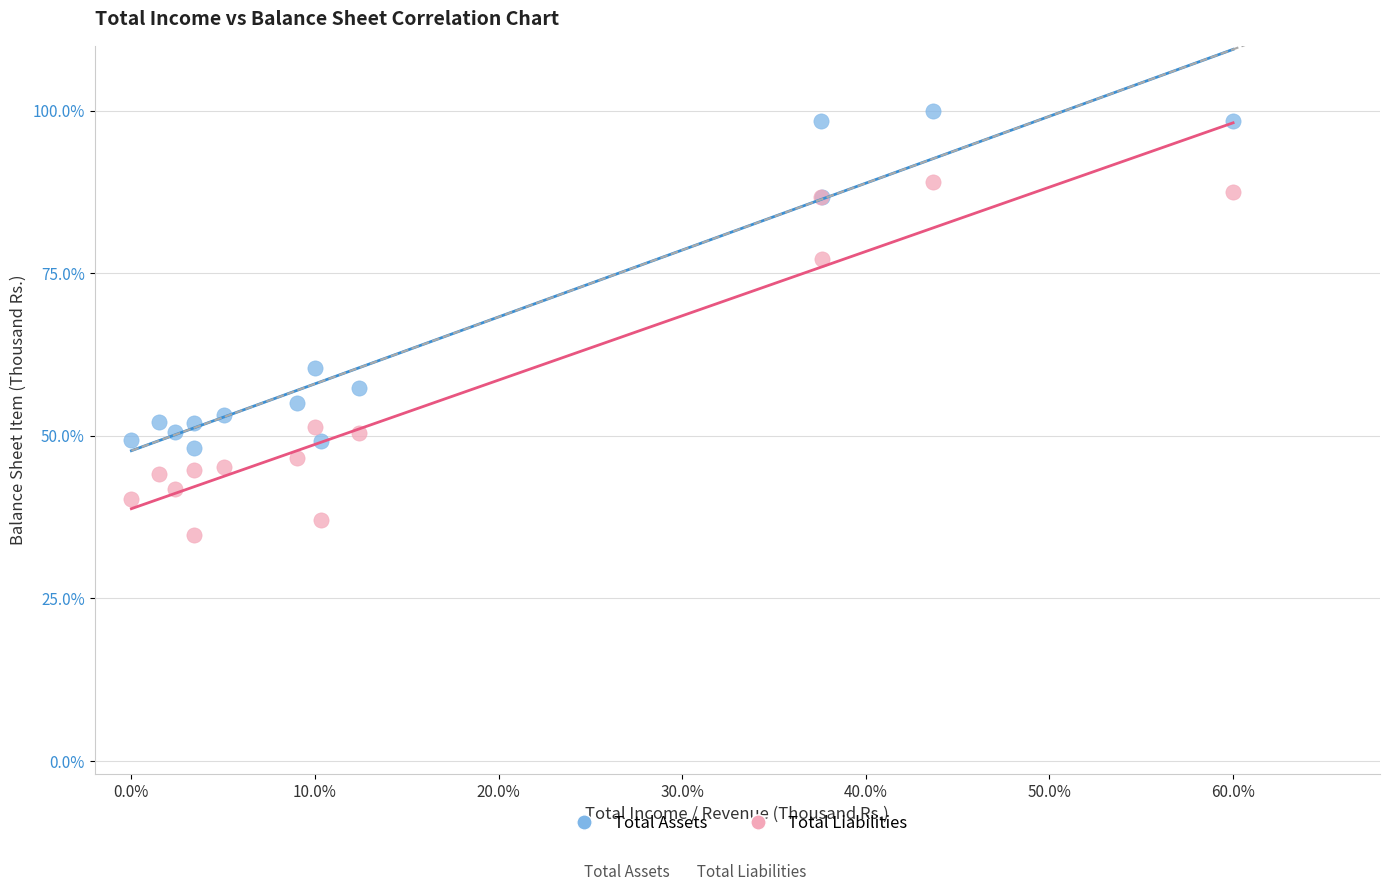

Across all series, what Y value is closest to 67?

60.5